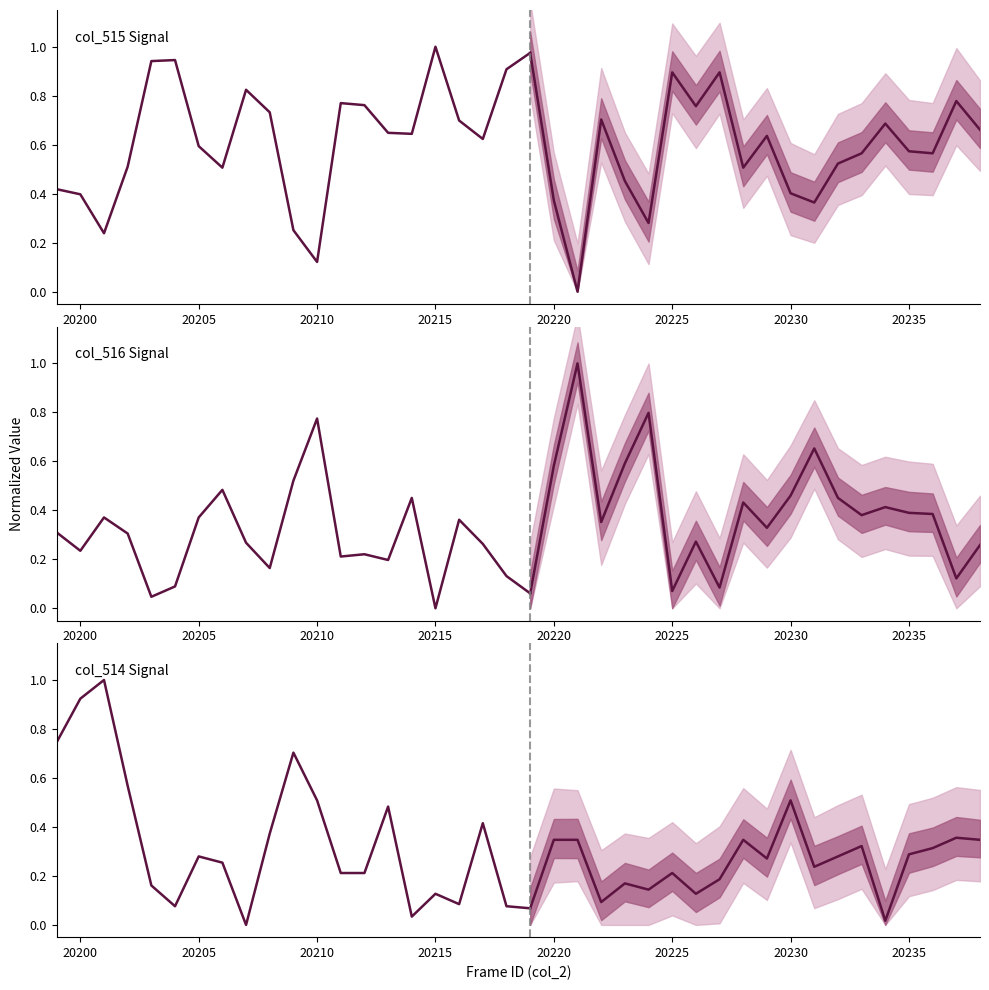

How many intersections are there between col_514 Signal and col_516 Signal?

12